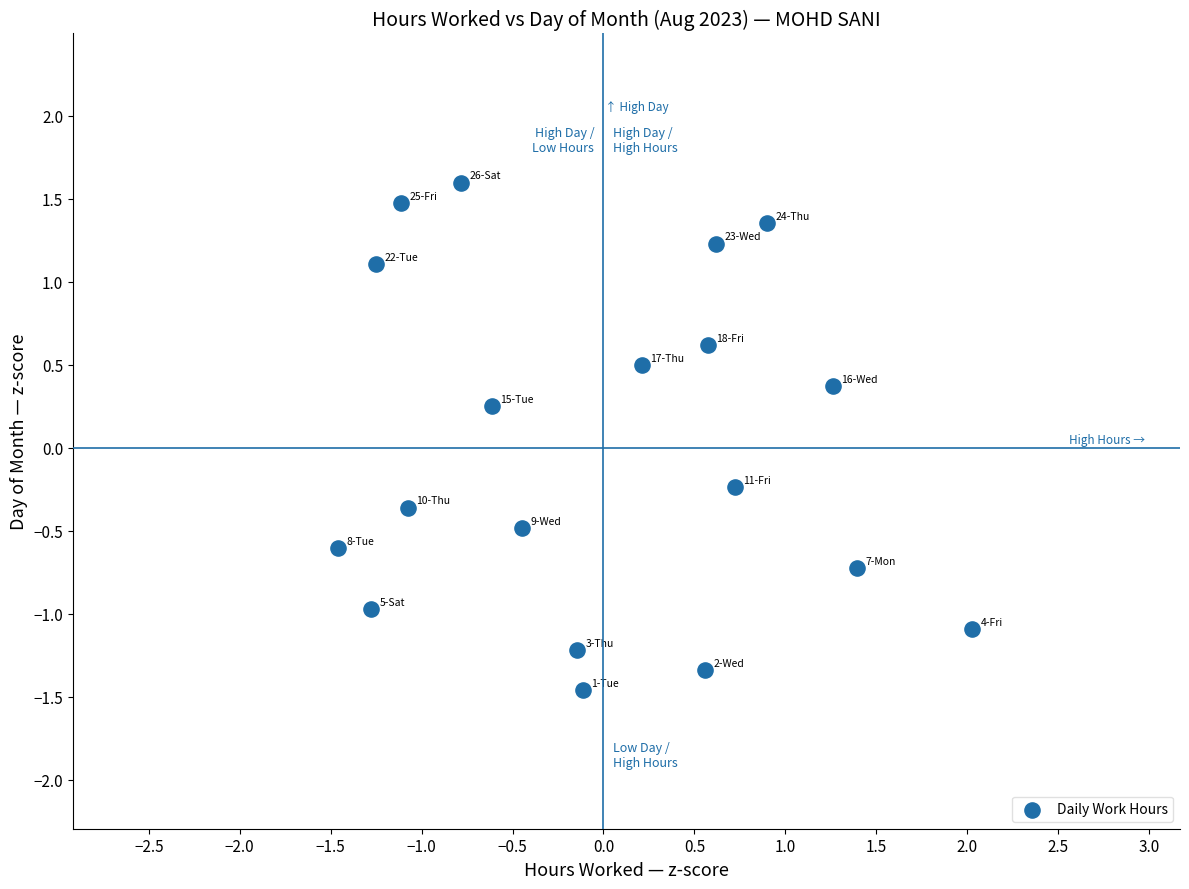

What is the range of Y values (max minus min)?

3.1